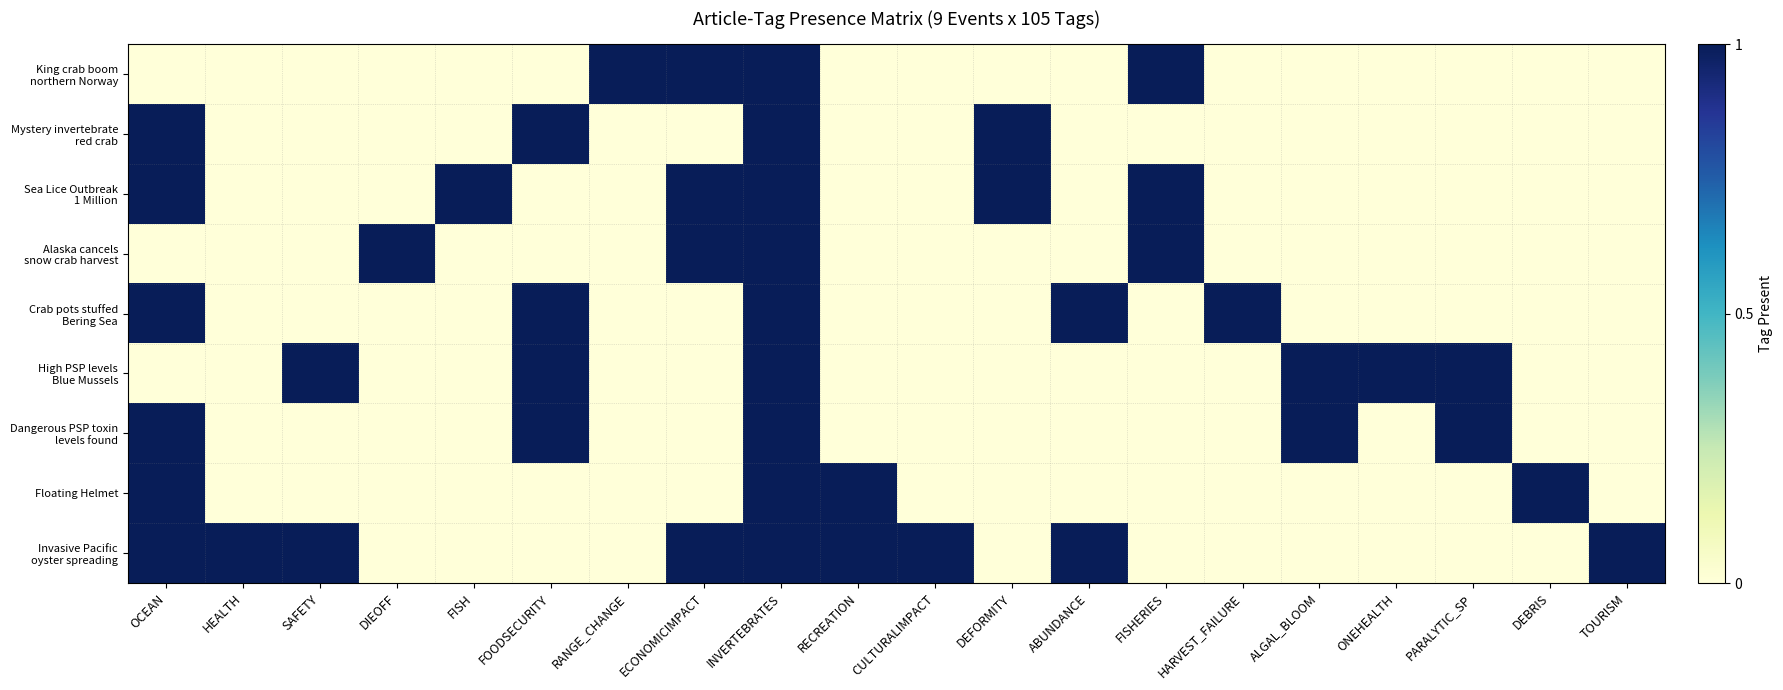

At which category is the sum across all series the highest?

INVERTEBRATES